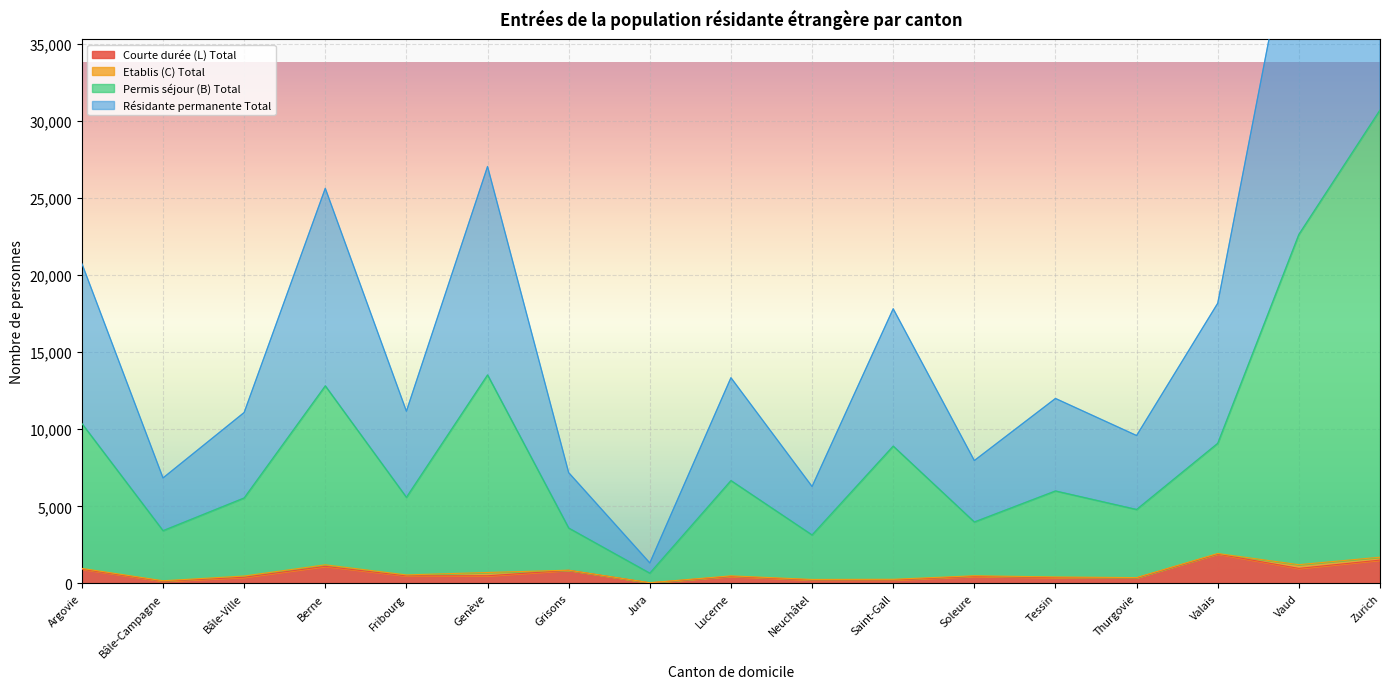

At which category does Résidante permanente Total reach its first local peak?

Berne